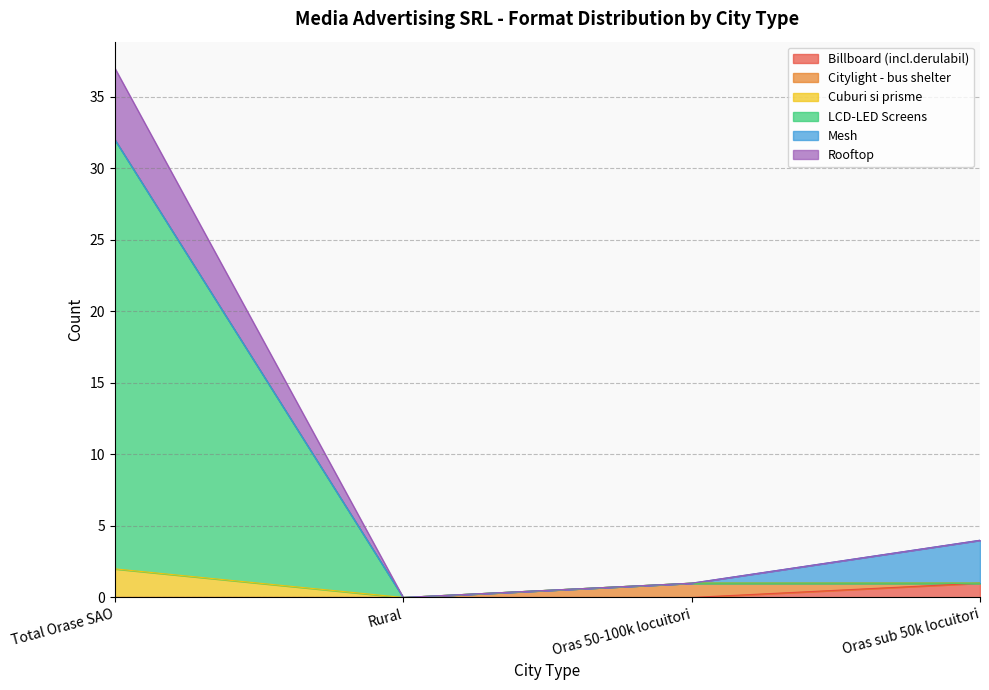

True or false: Cuburi si prisme and Rooftop cross at least once.

False